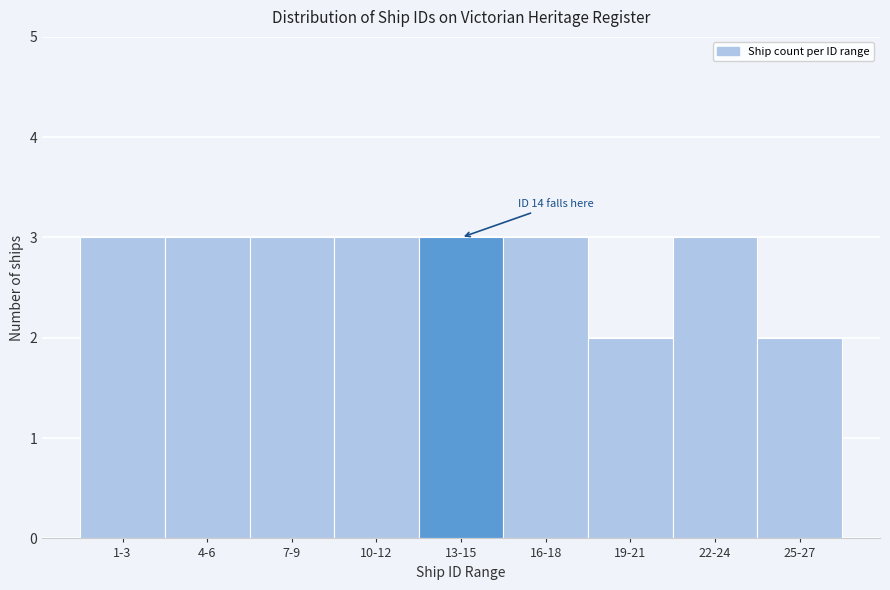

Reading right to left, list all the values displayed in this chart.

2	3	2	3	3	3	3	3	3